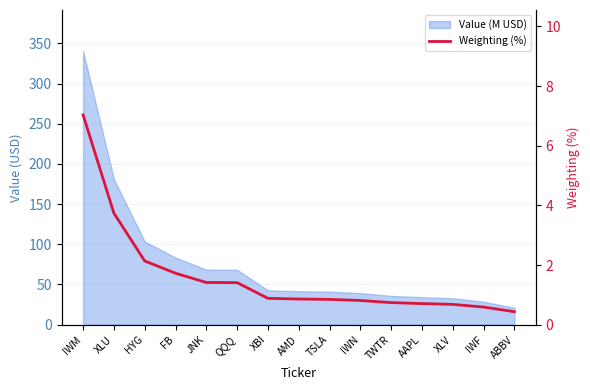

List the labels in order of value, smallest first.

ABBV, IWF, XLV, AAPL, TWTR, IWN, TSLA, AMD, XBI, QQQ, JNK, FB, HYG, XLU, IWM